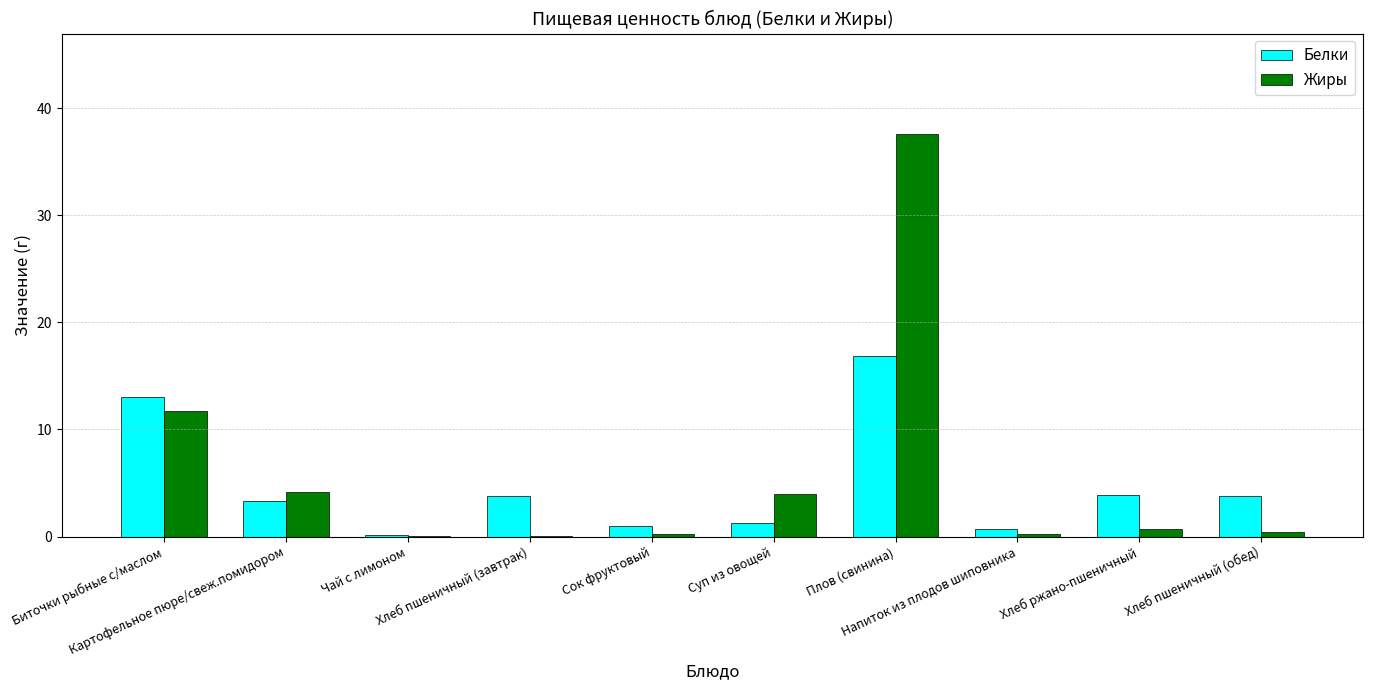

What is the sum of all Жиры values?

59.0